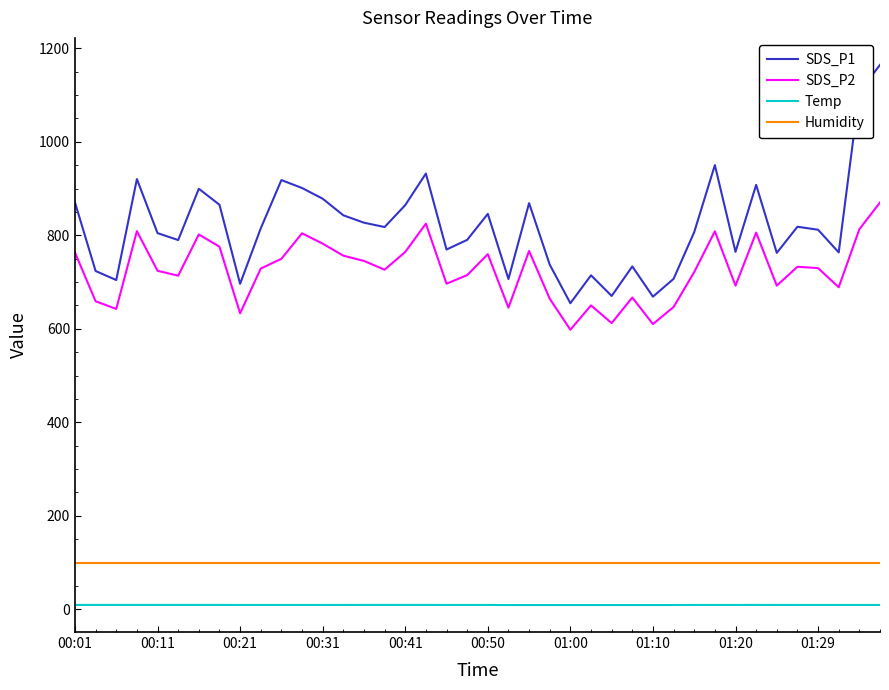

List the series in order of their peak value, highest first.

SDS_P1, SDS_P2, Humidity, Temp